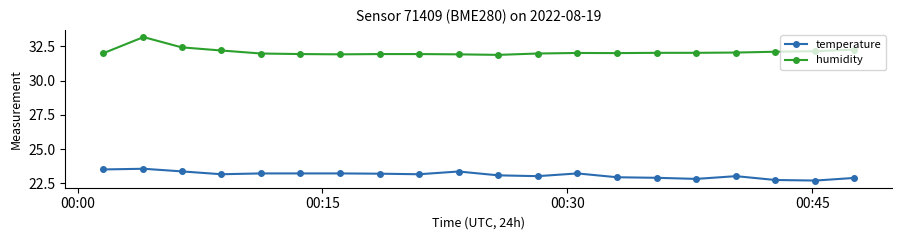

Rank the series by their average value, from lowest to highest.

temperature, humidity